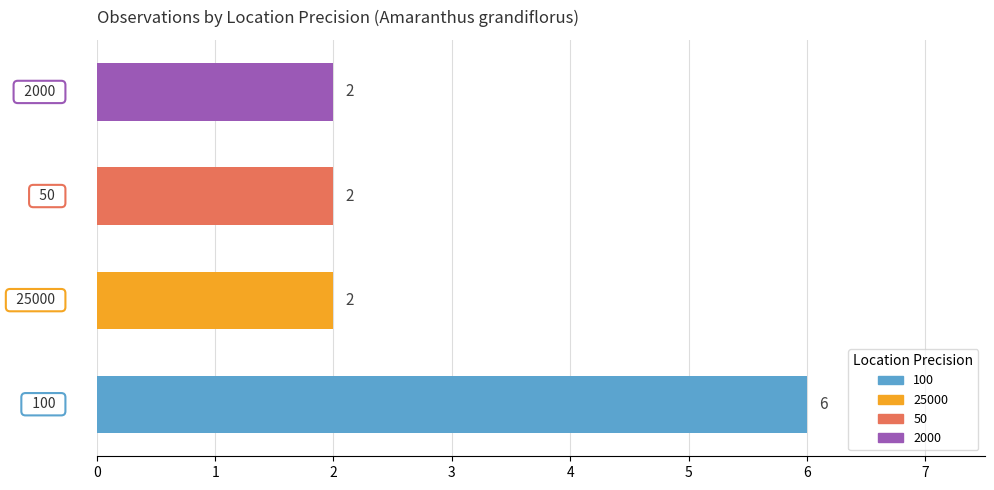

How many values are between 2 and 6?

4